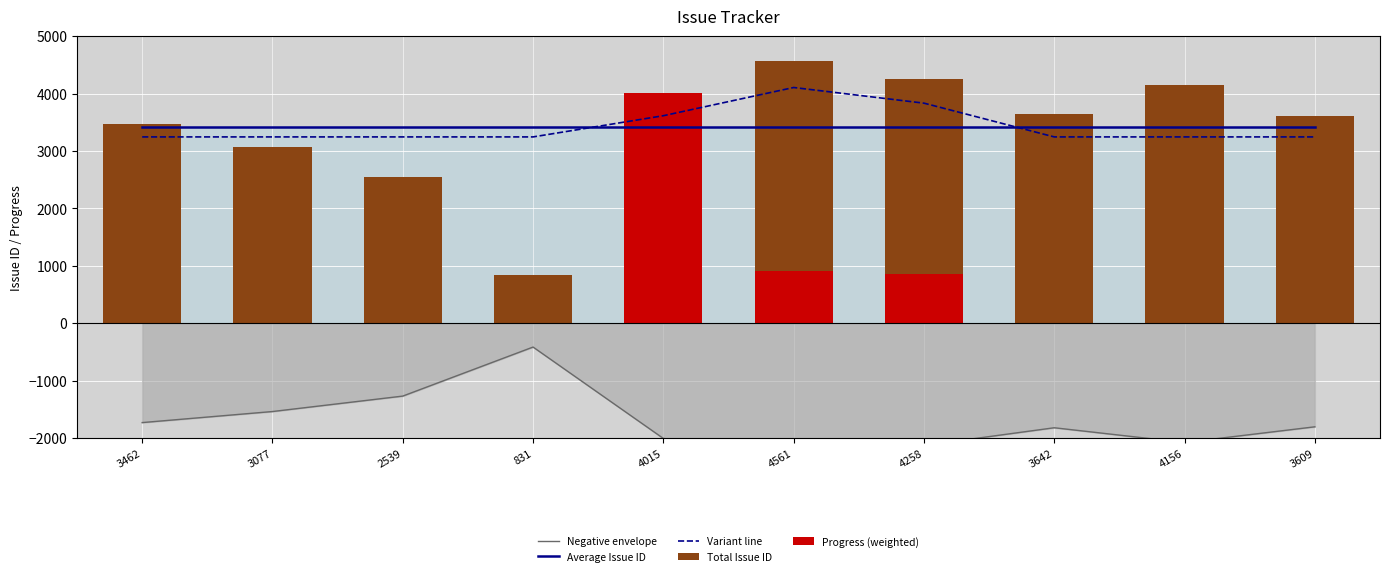

At 4156, list the series in order from smallest to largest.

Negative envelope, Progress (weighted), Variant line, Average Issue ID, Total Issue ID